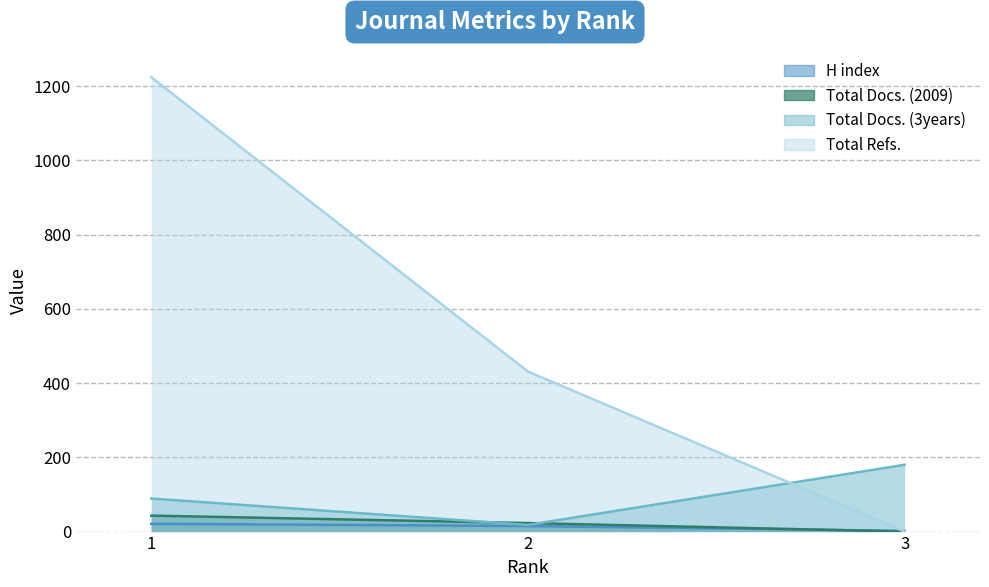

What is the difference between the Total Refs. values at 1 and 3?

1224